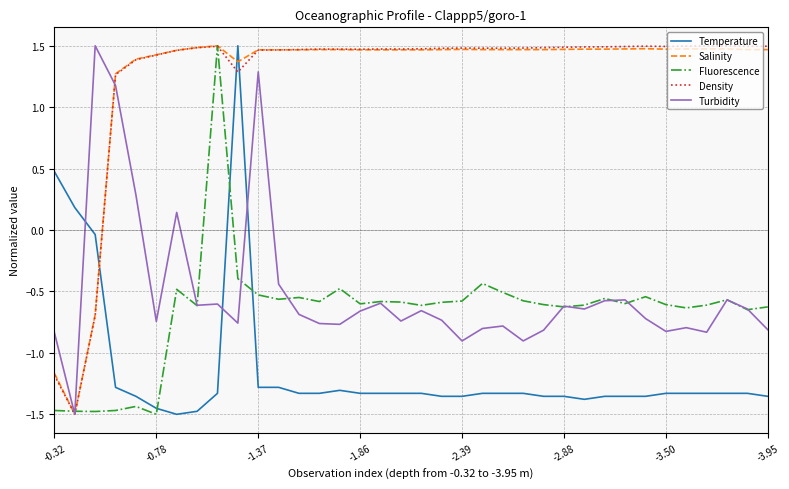

How many times do Temperature and Salinity cross each other?

3